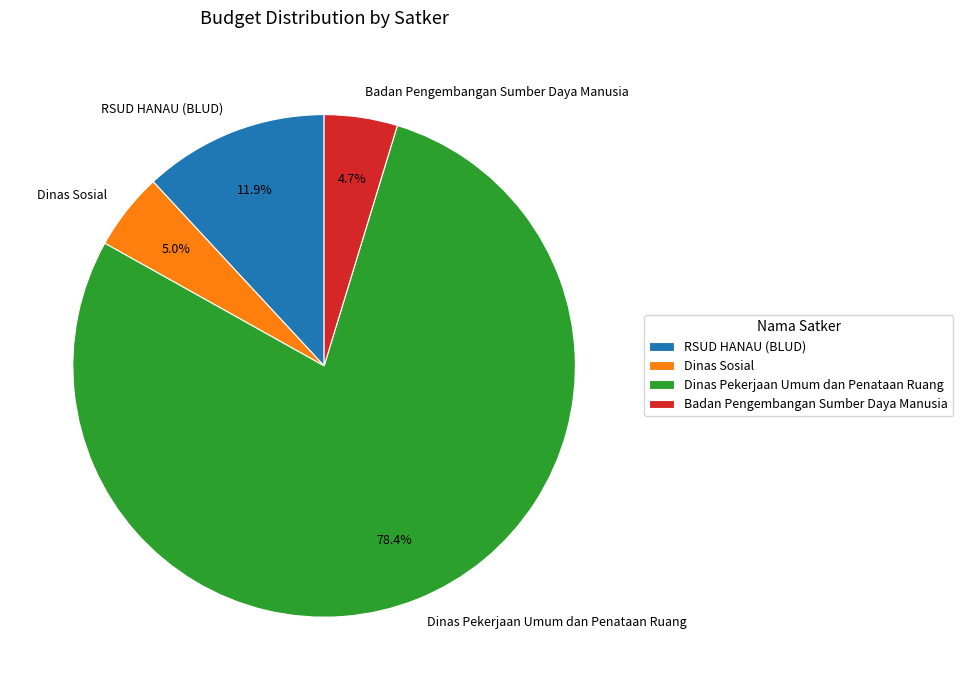

What portion of the pie excludes Badan Pengembangan Sumber Daya Manusia?

95.3%